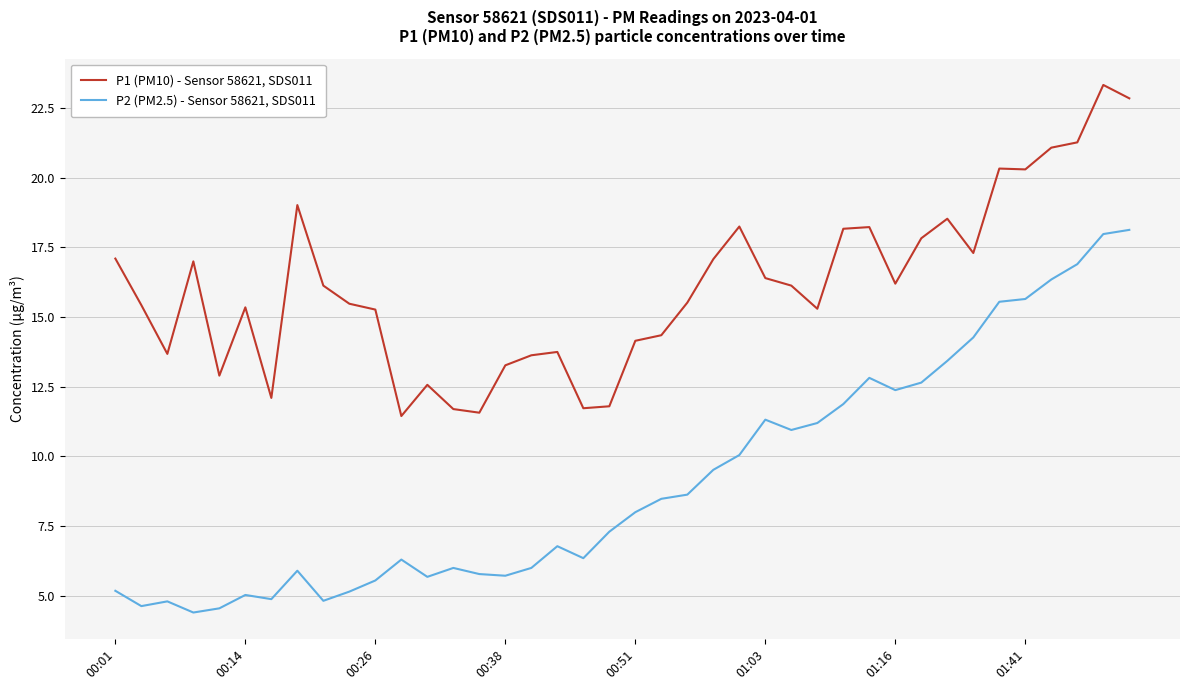

Rank the series by their maximum value, from lowest to highest.

P2 (PM2.5) - Sensor 58621, SDS011, P1 (PM10) - Sensor 58621, SDS011